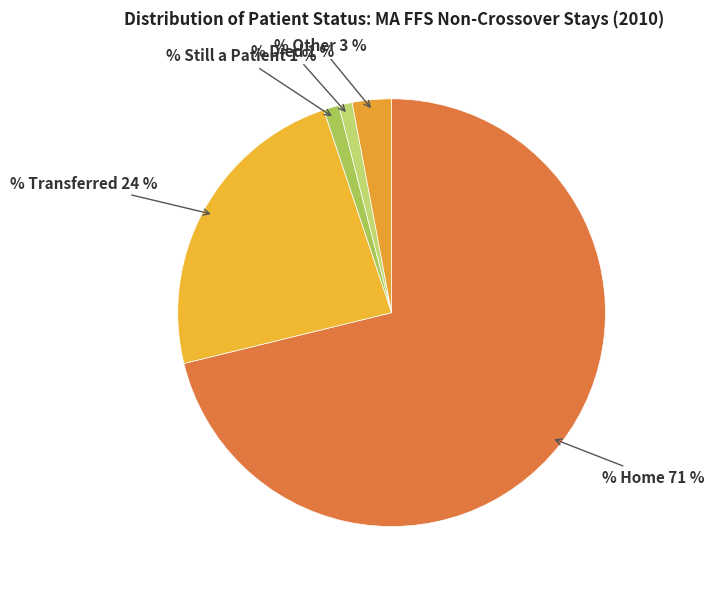

Count the number of slices in the pie.

5